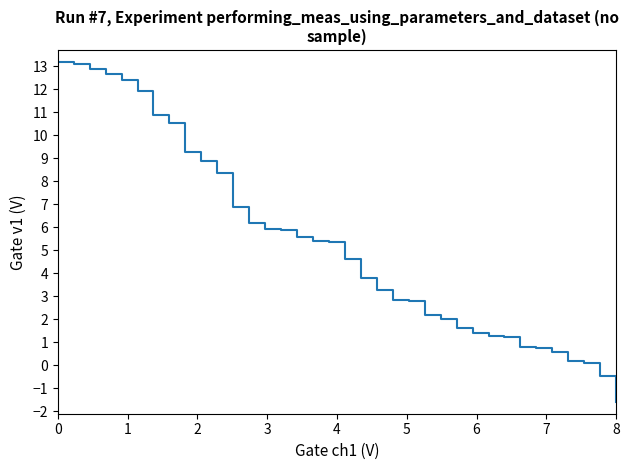

What is the difference between the maximum and minimum values?

14.8